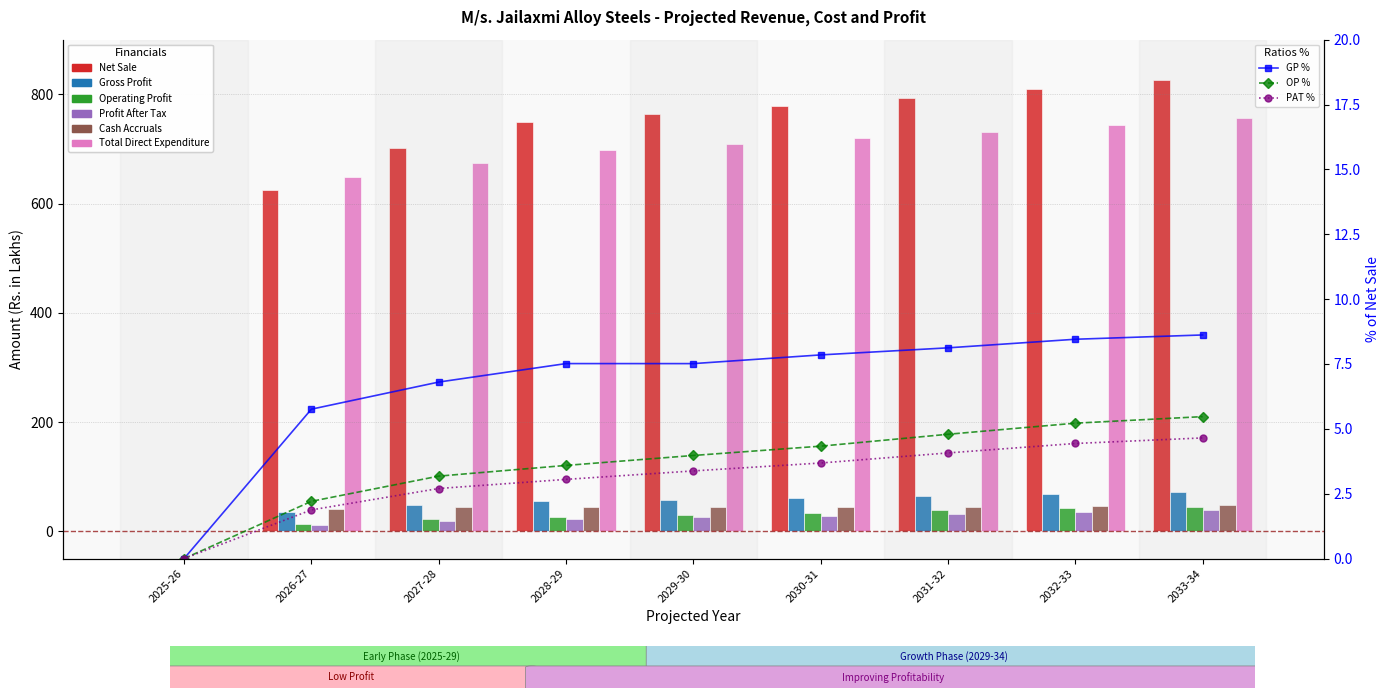

What is the difference between the highest and lowest values at 2032-33?

774.1